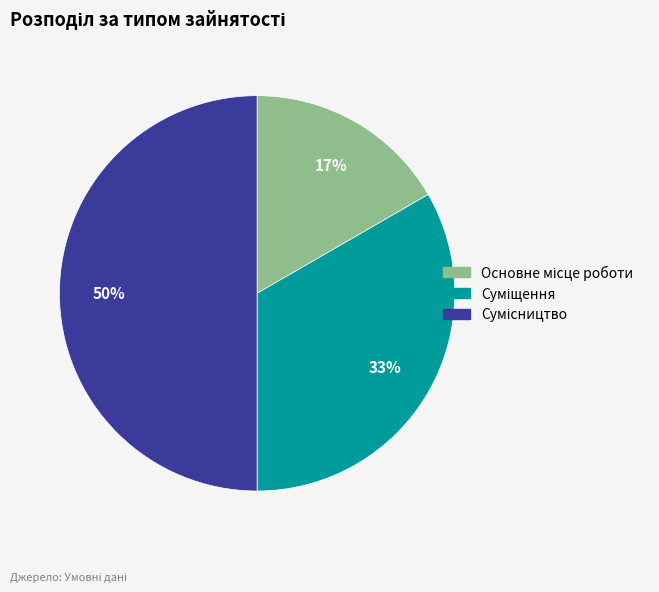

To the nearest percent, what is the average slice percentage?

33%